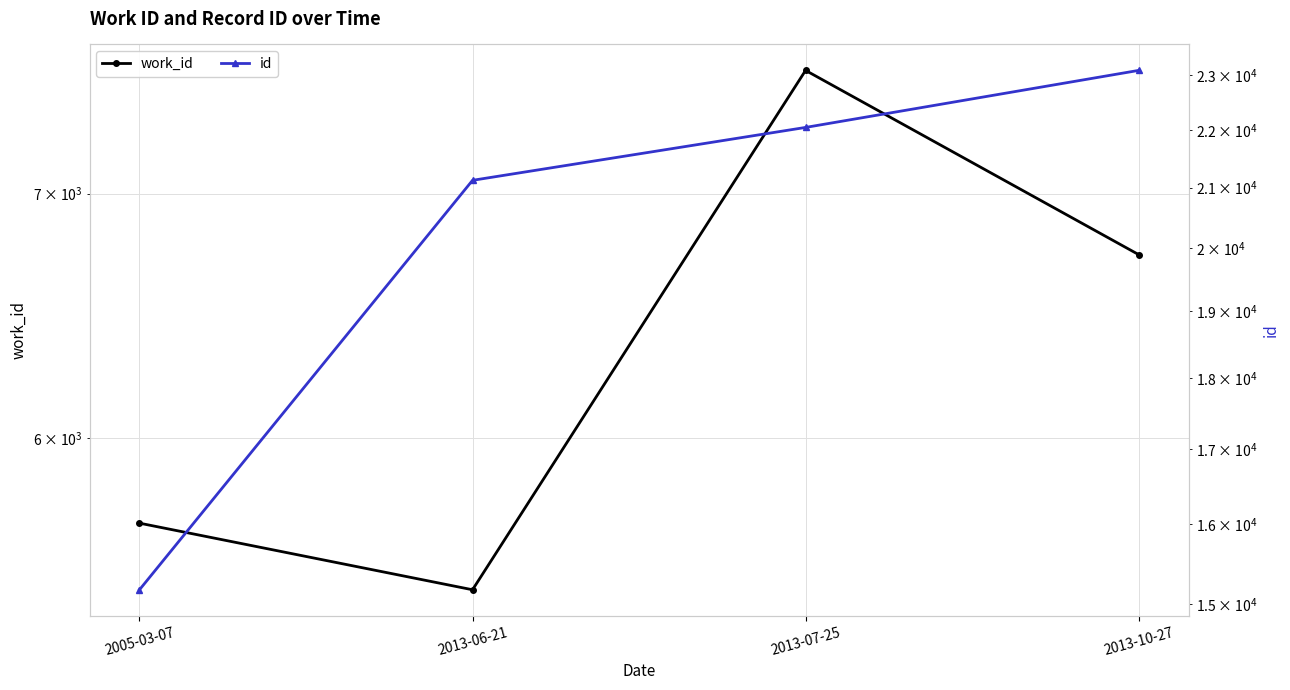

At which label does work_id first exceed 6736?

2013-07-25